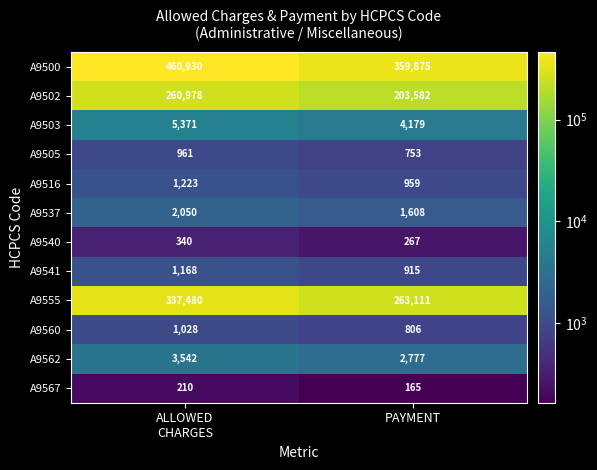

At which label does A9555 reach its minimum?

PAYMENT